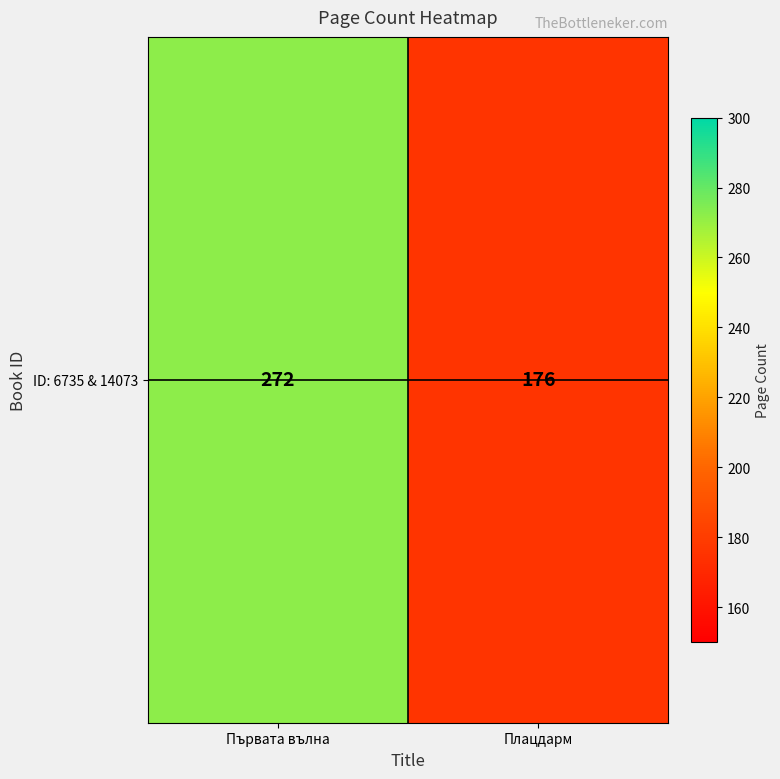

What is the minimum value shown in the chart?

176